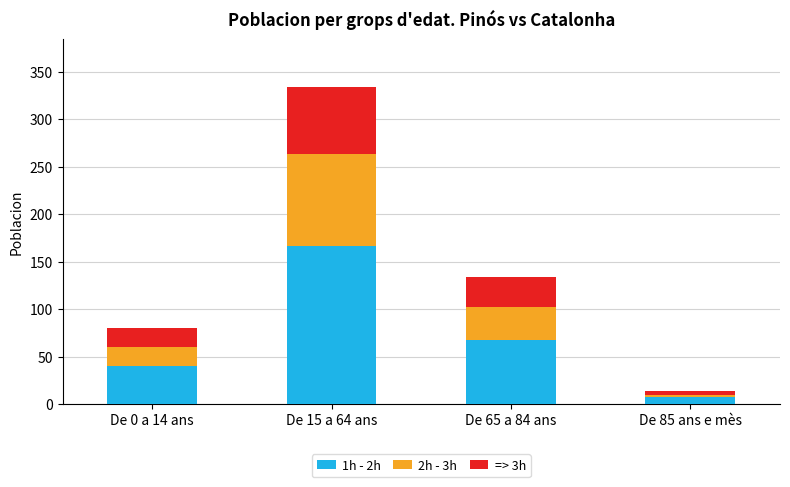

What is the maximum value for 1h - 2h?

167